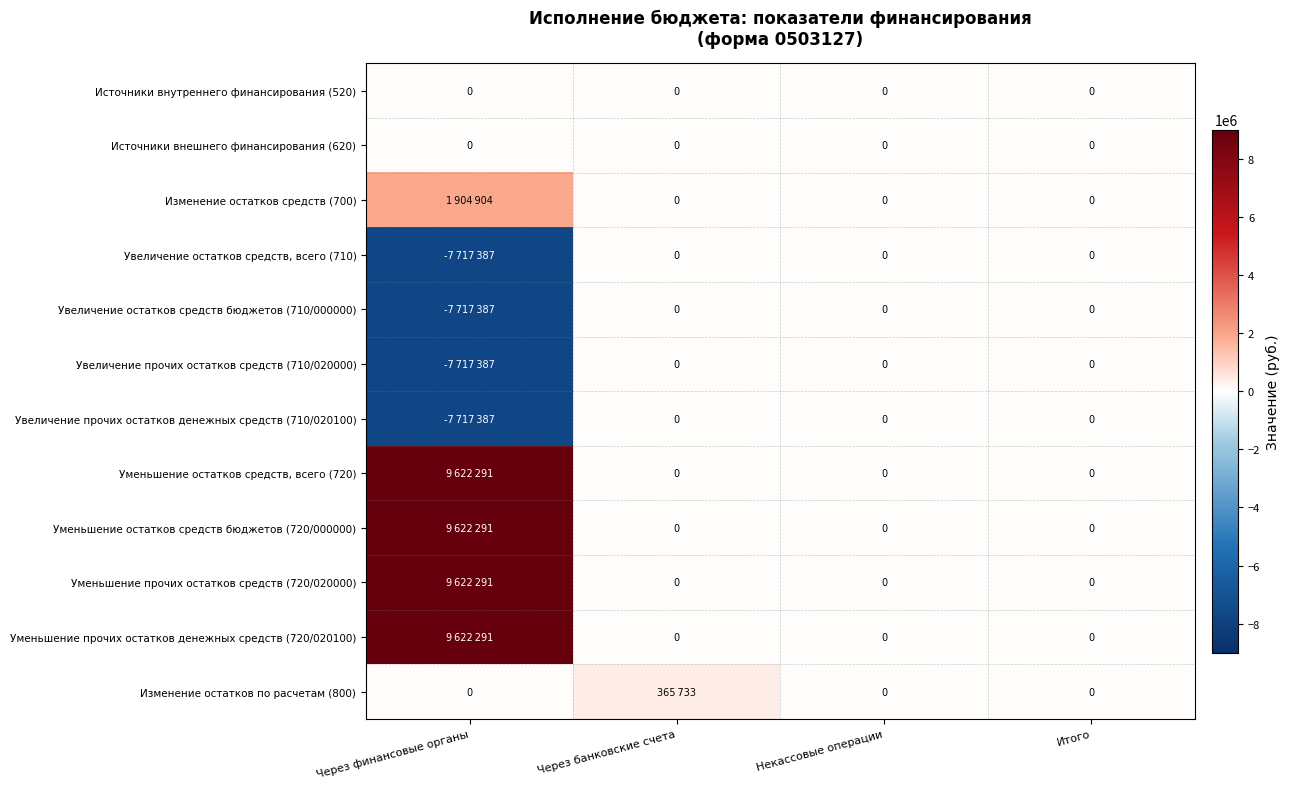

Which category has the lowest value in the Увеличение прочих остатков денежных средств (710/020100) series?

Через финансовые органы